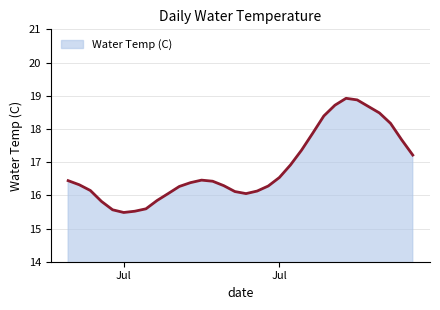

What is the difference between the maximum and minimum values?

3.4